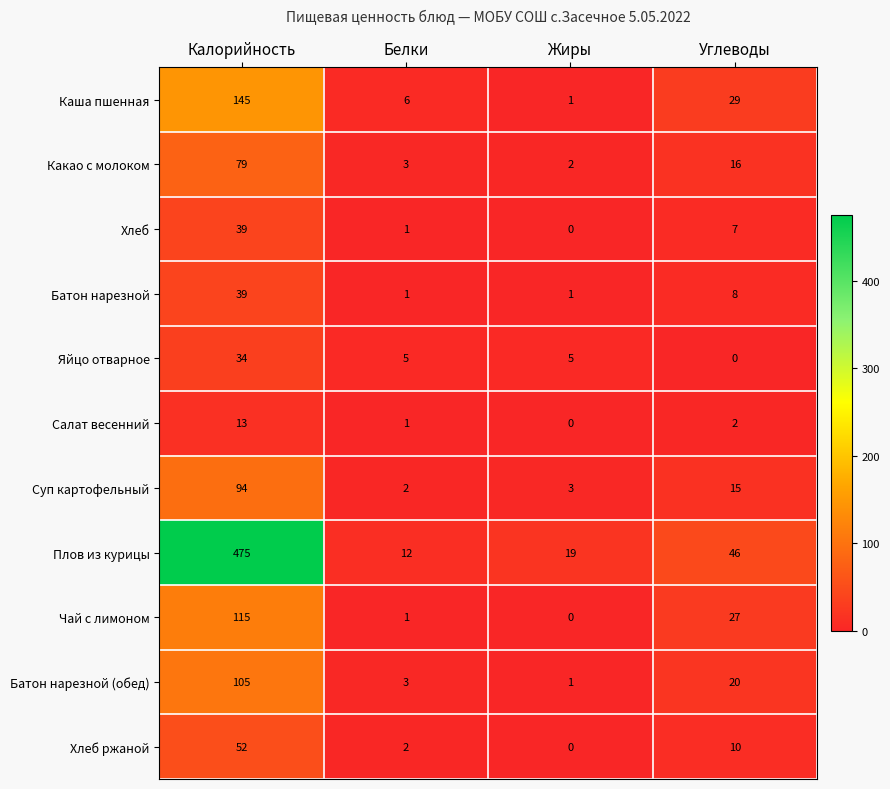

Is it true that Какао с молоком equals 3 at Белки?

True